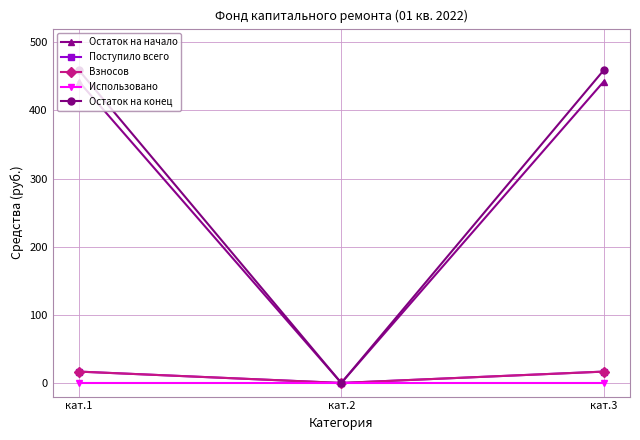

Does the chart have visible grid lines?

Yes